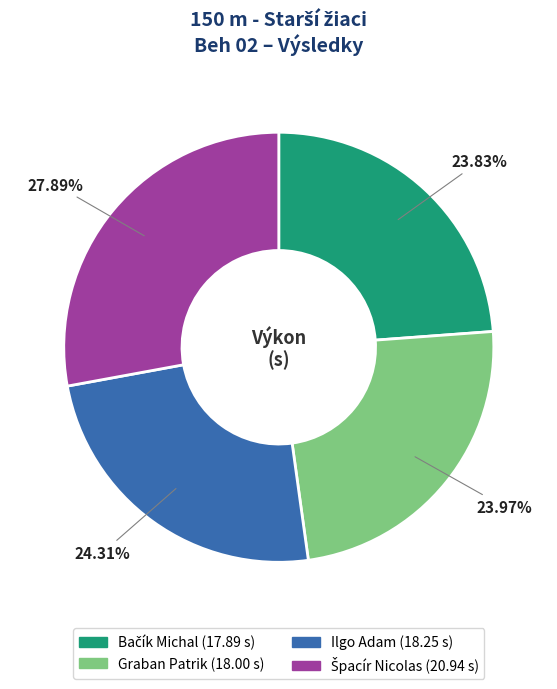

Is there a majority slice in this chart?

No